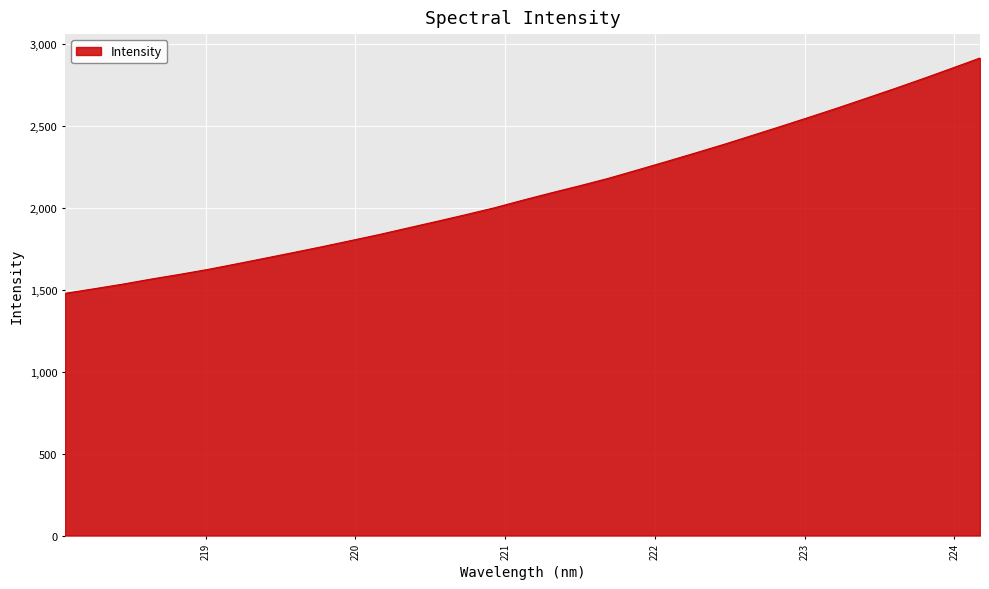

How many categories are shown in the chart?

33